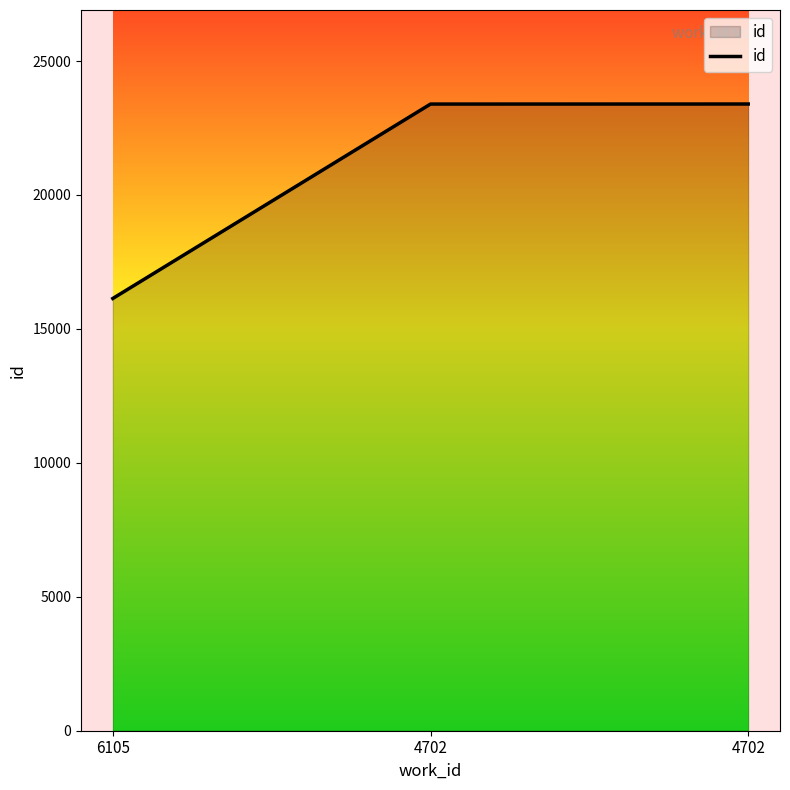

The value at 4702 is 23393. True or false?

True